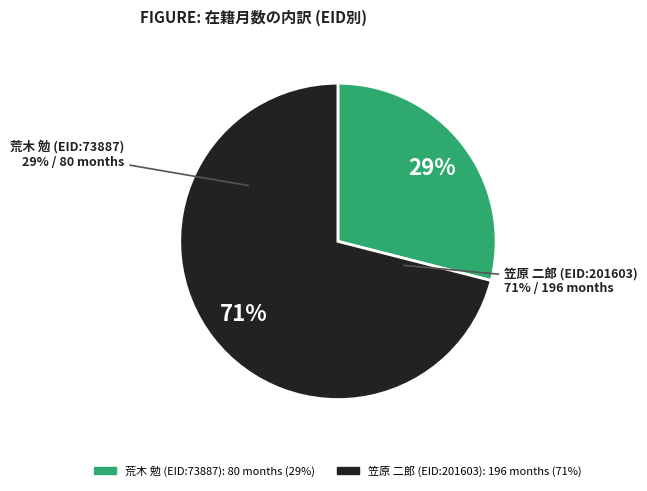

Does 荒木 勉 (EID:73887) represent more than half of the total?

No